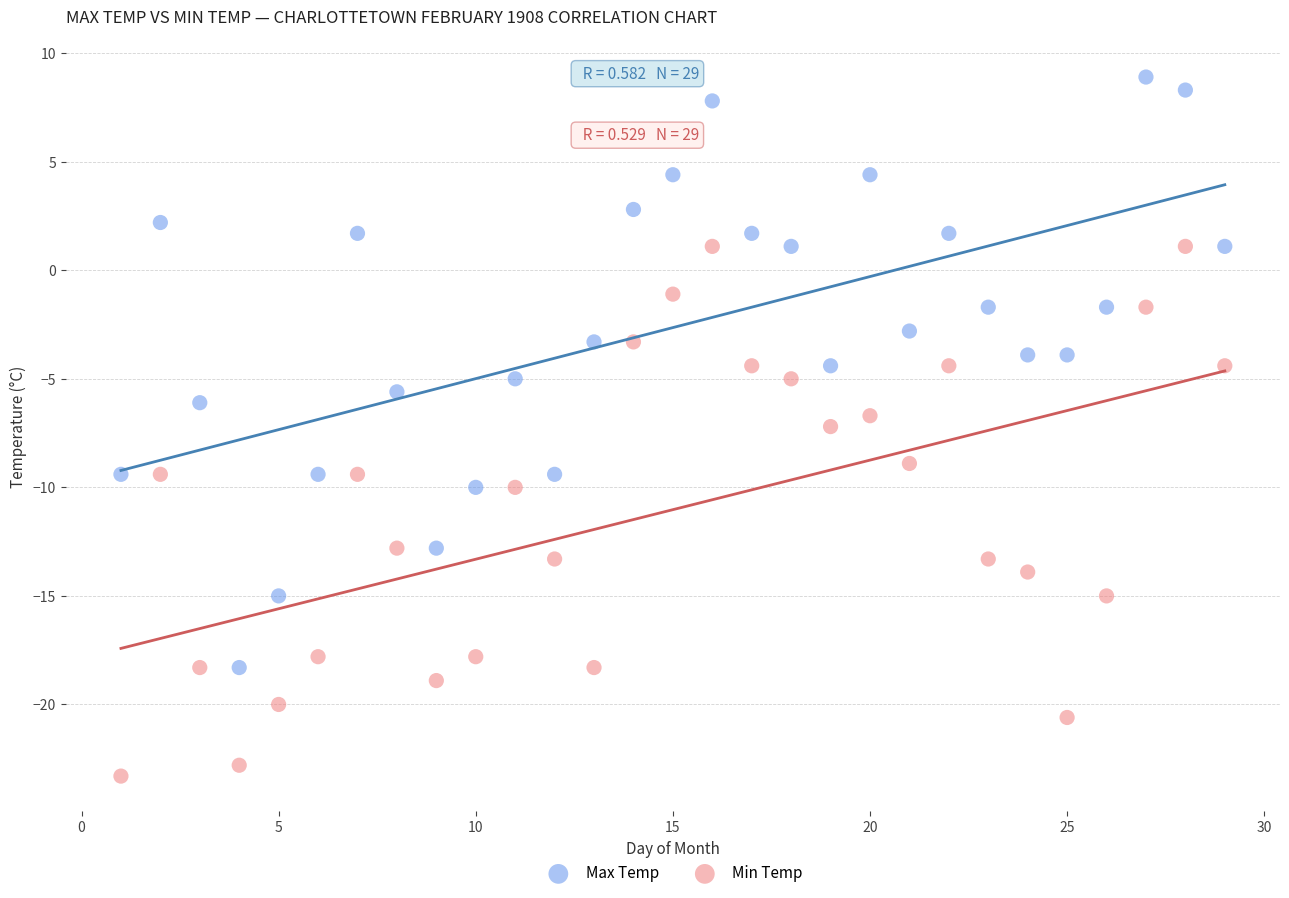

Which series contains the highest Y value?

Max Temp